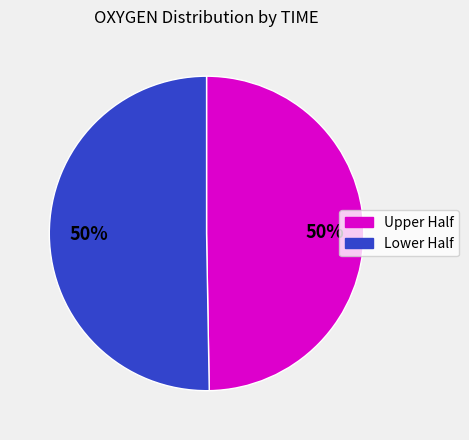

To the nearest percent, what is the average slice percentage?

50%